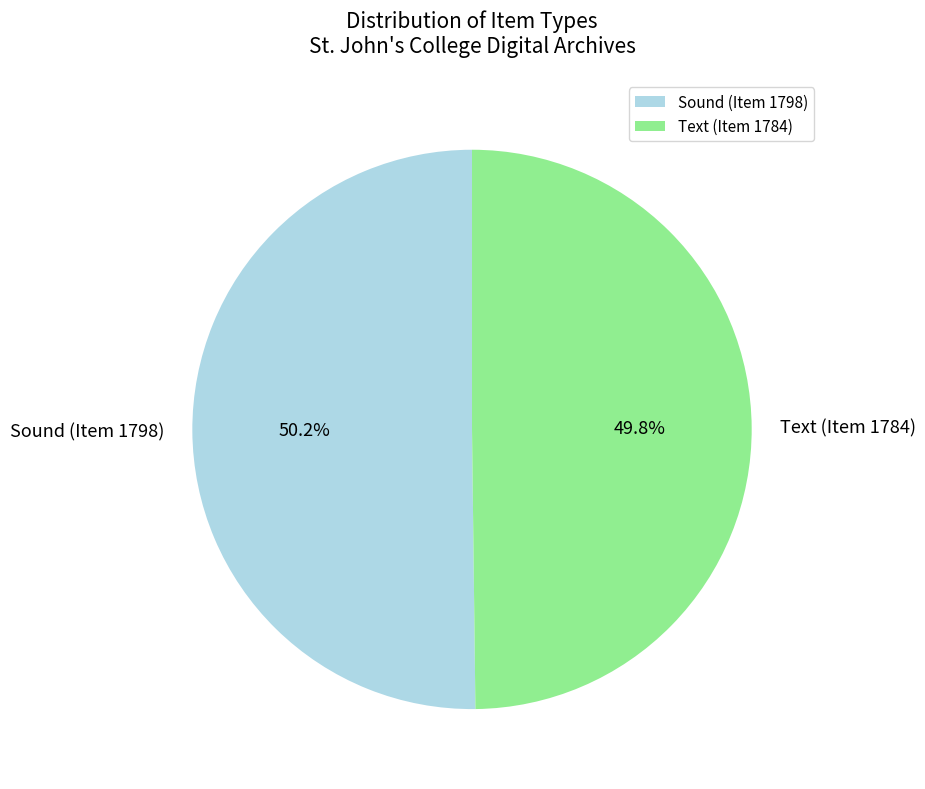

How many slices are in this pie chart?

2